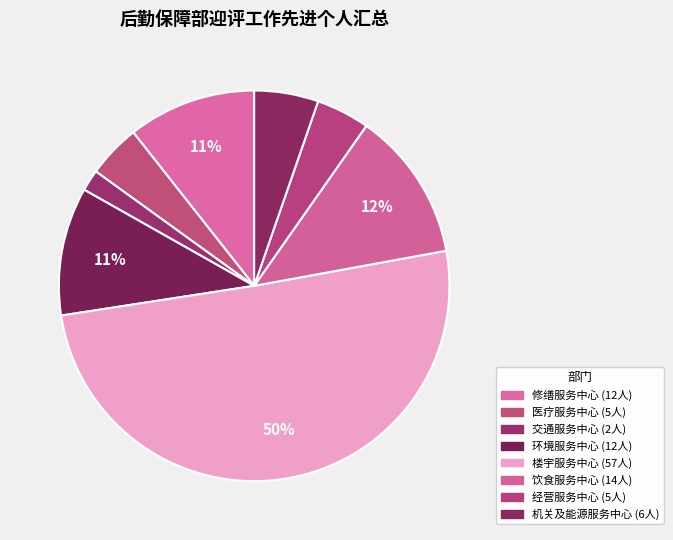

Count the number of slices in the pie.

8